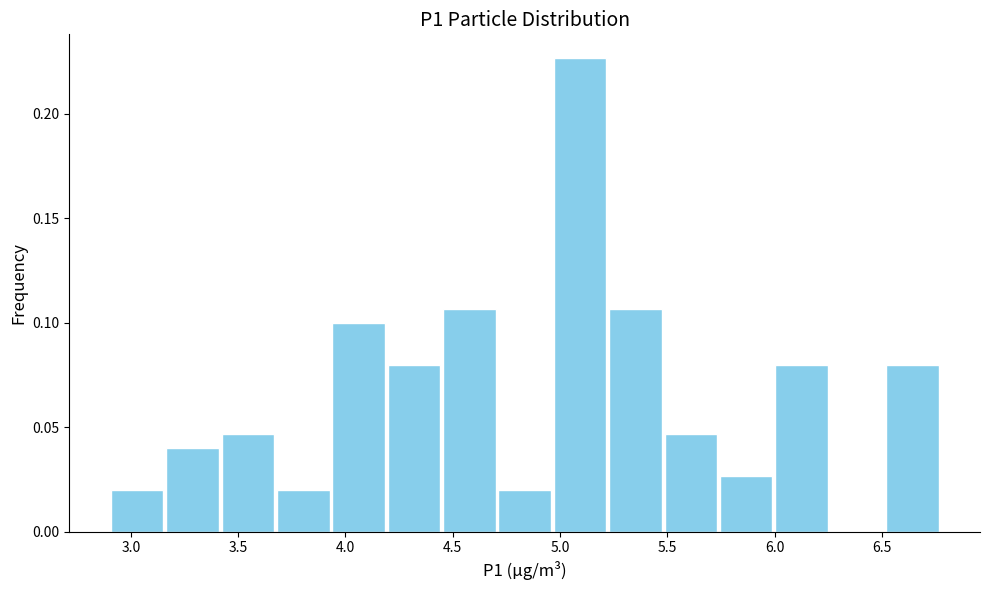

What is the height of the bar covering 5.75 to 6.00 on the x-axis? Neither the bar edges nor the heights are printed on the chart, so give them approximately, as read against the axes.

0.025